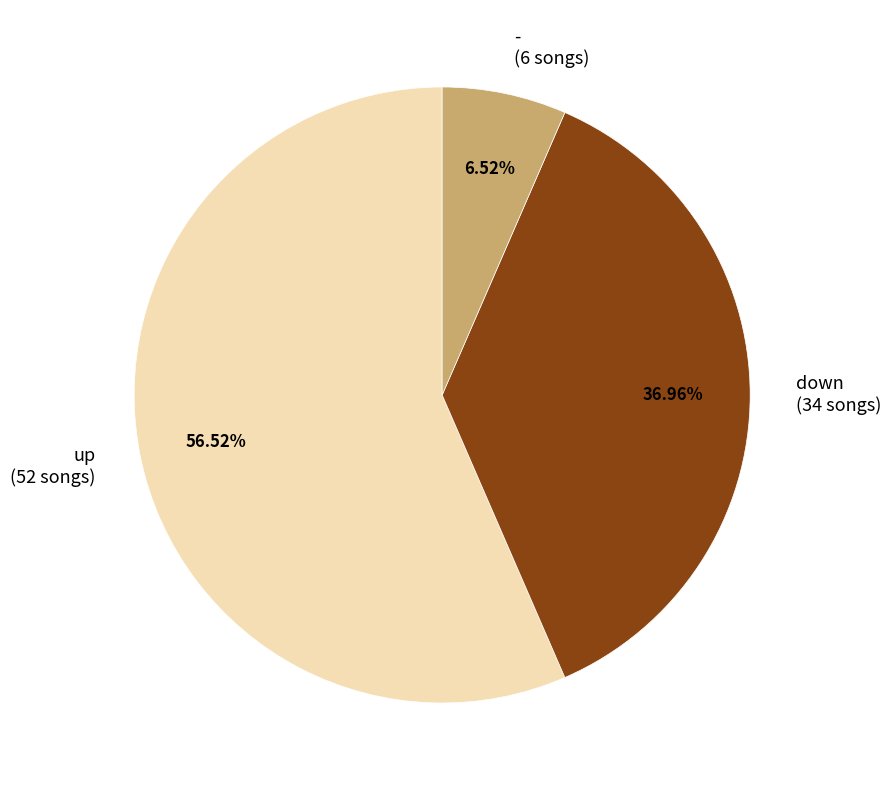

Is it true that up is 47% of the pie?

False